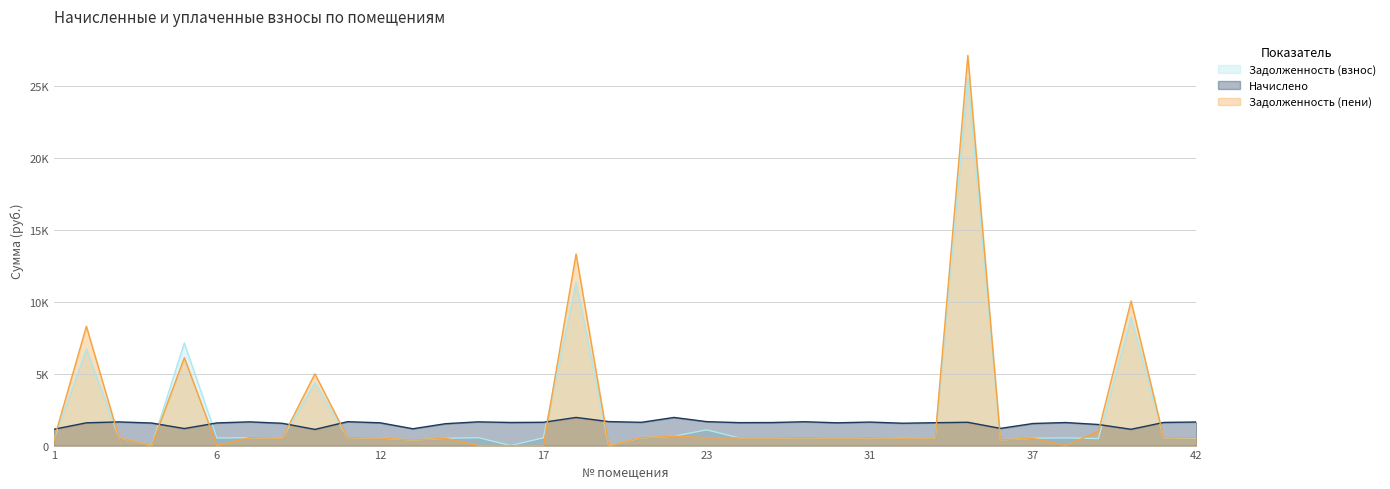

What is the value of the Задолженность (взнос) point at the 22nd from the left?

530.9